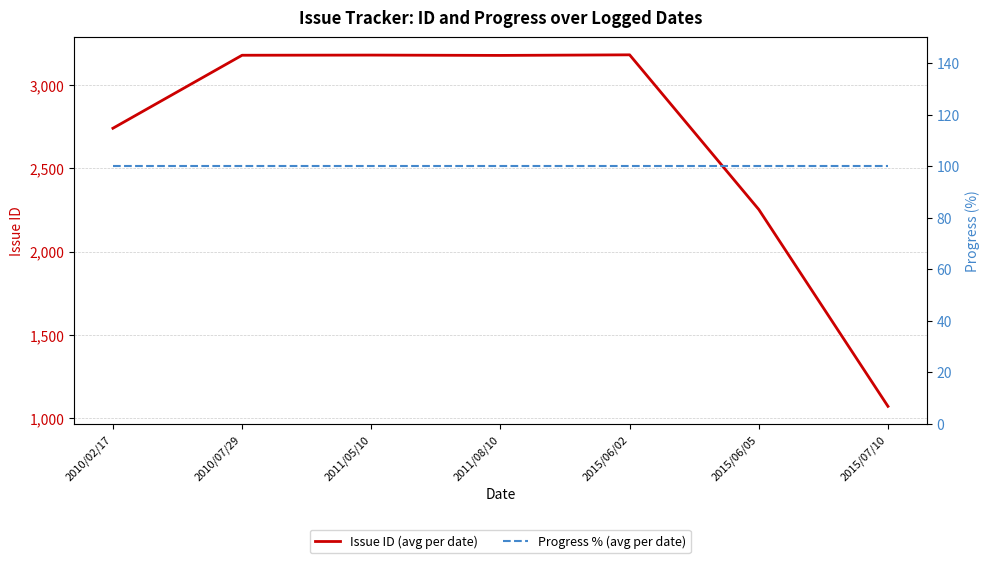

Is the value of Issue ID (avg per date) at 2010/02/17 greater than the value of Progress % (avg per date) at 2010/02/17?

Yes